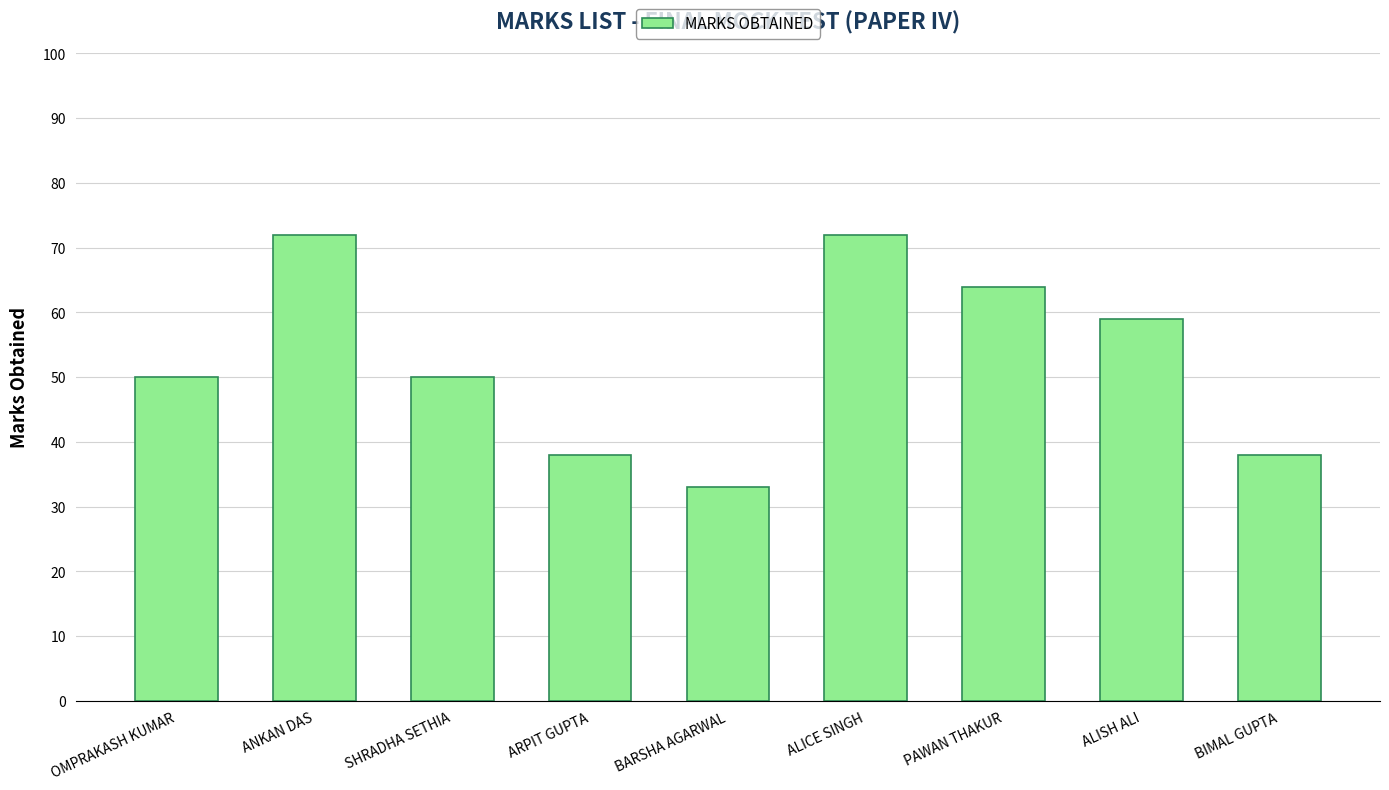

What position from the left is PAWAN THAKUR?

7